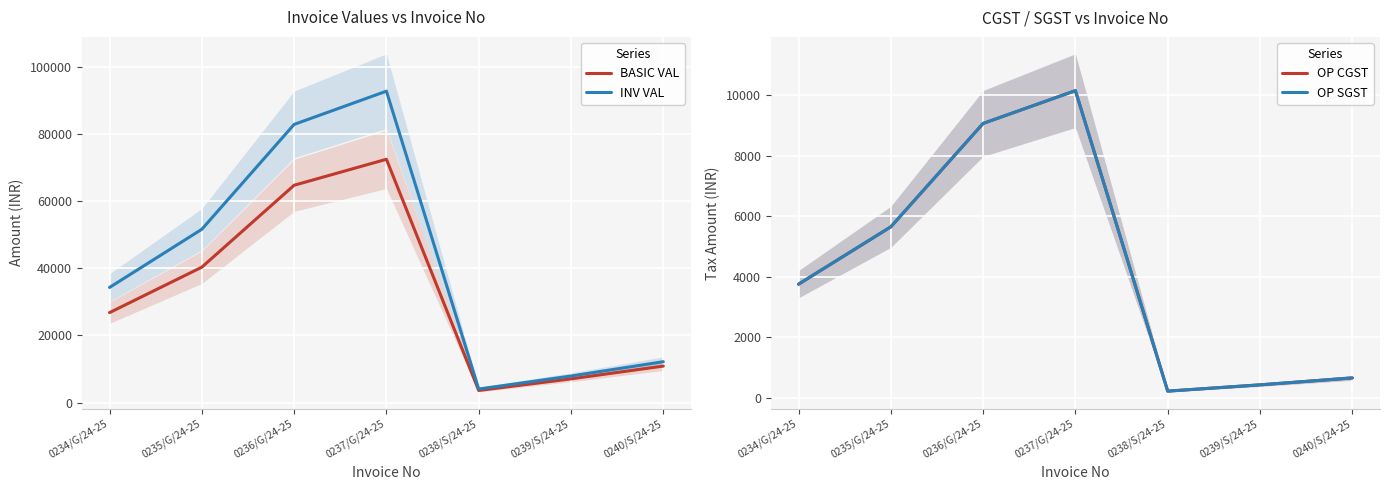

How many series are shown in this chart?

4